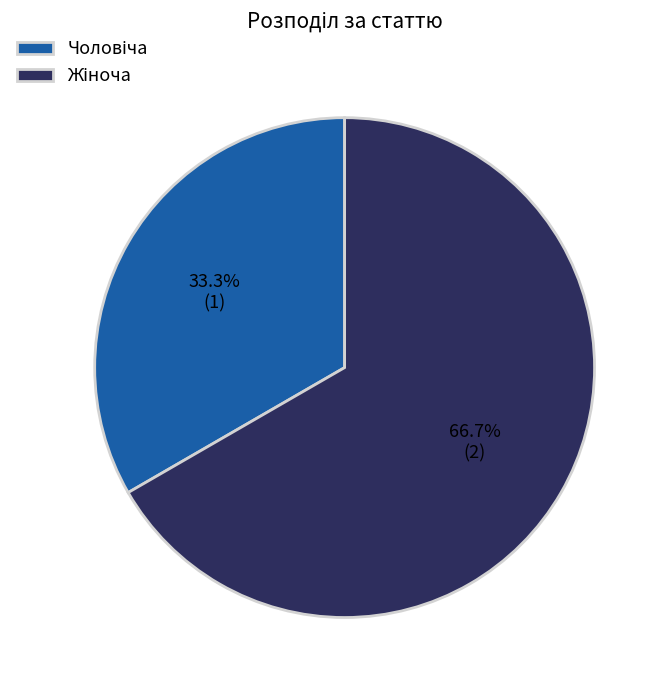

Is there any slice that represents more than half of the pie?

Yes